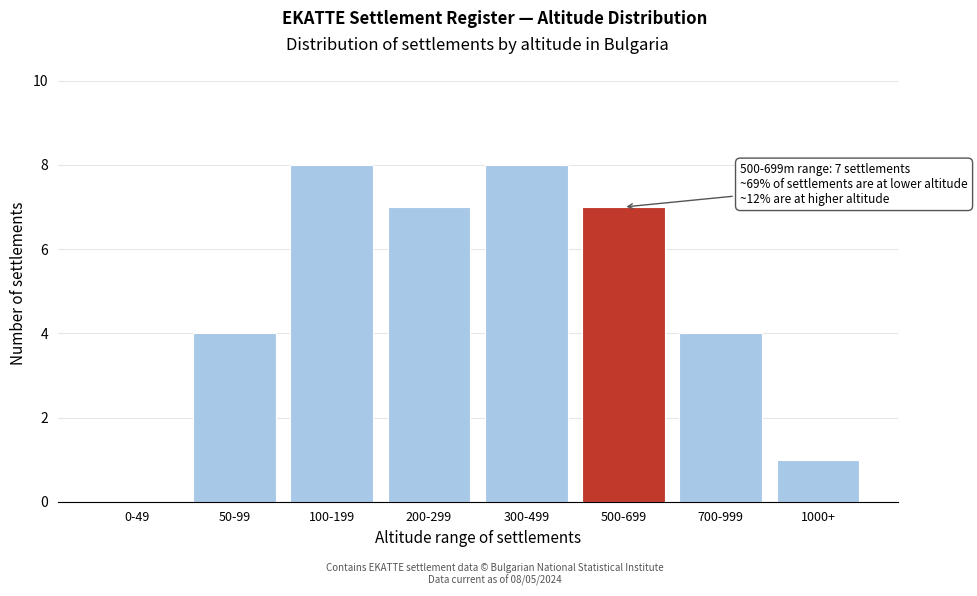

Reading left to right, extract all data points from this chart.

0-49=0	50-99=4	100-199=8	200-299=7	300-499=8	500-699=7	700-999=4	1000+=1